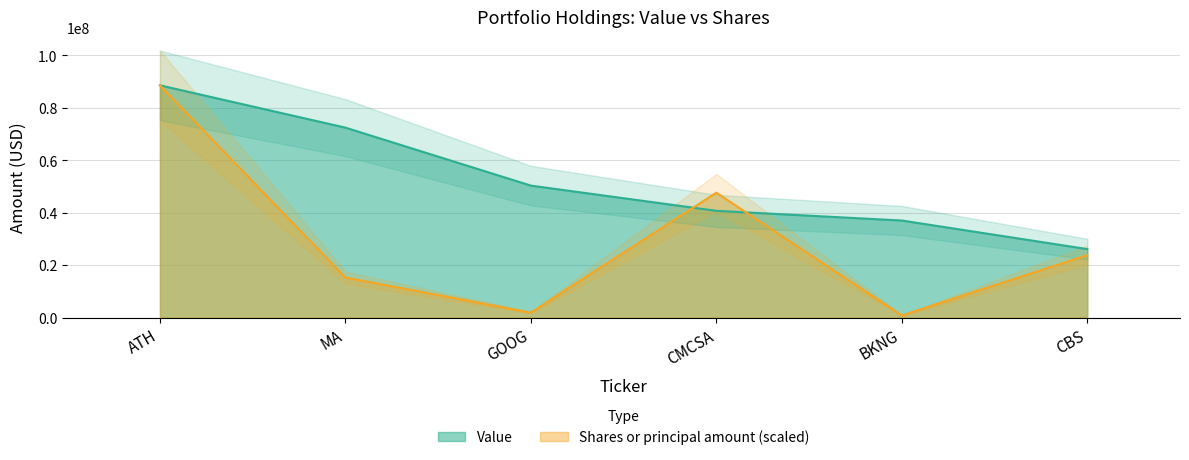

Rank the categories by Shares or principal amount value from lowest to highest.

BKNG, GOOG, MA, CBS, CMCSA, ATH